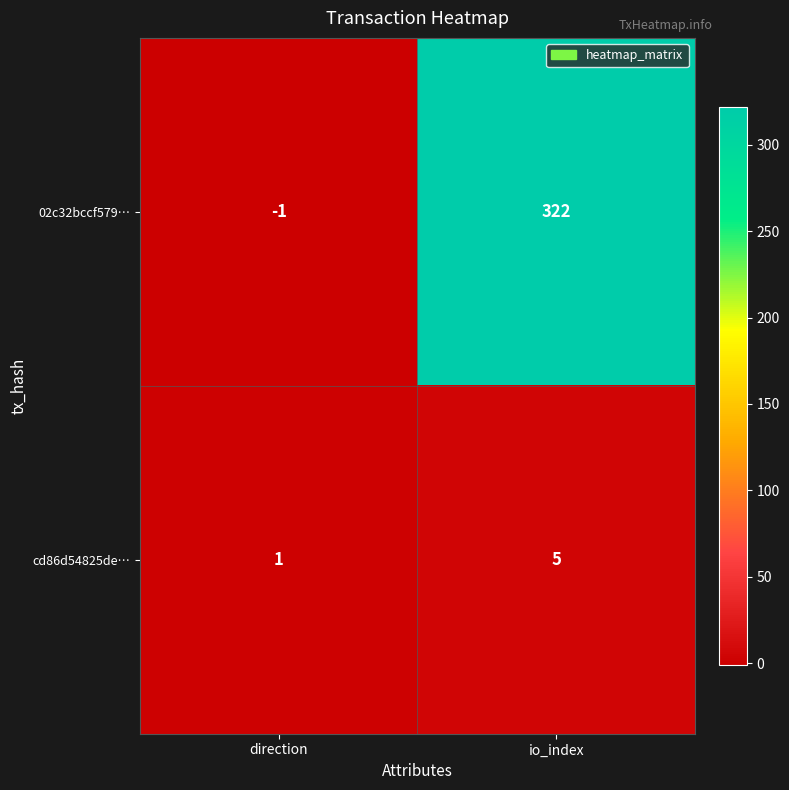

Is it true that 02c32bccf579… equals 90 at io_index?

False